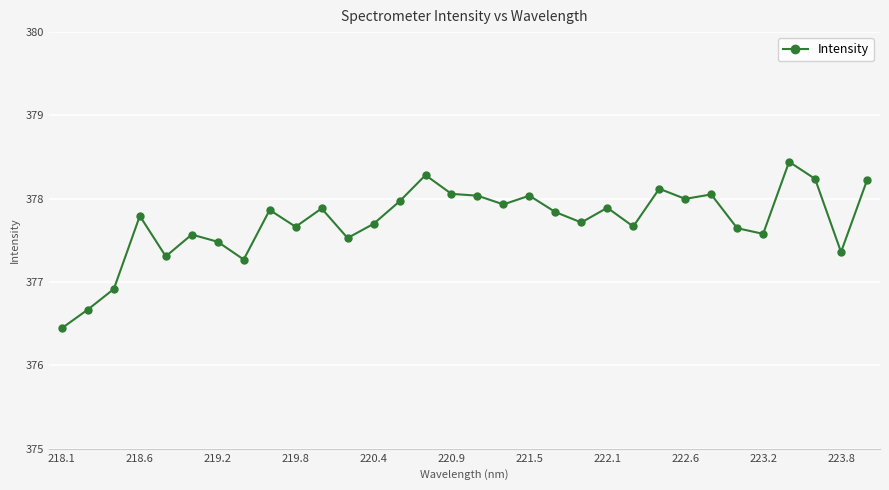

What is the smallest value displayed?

376.4